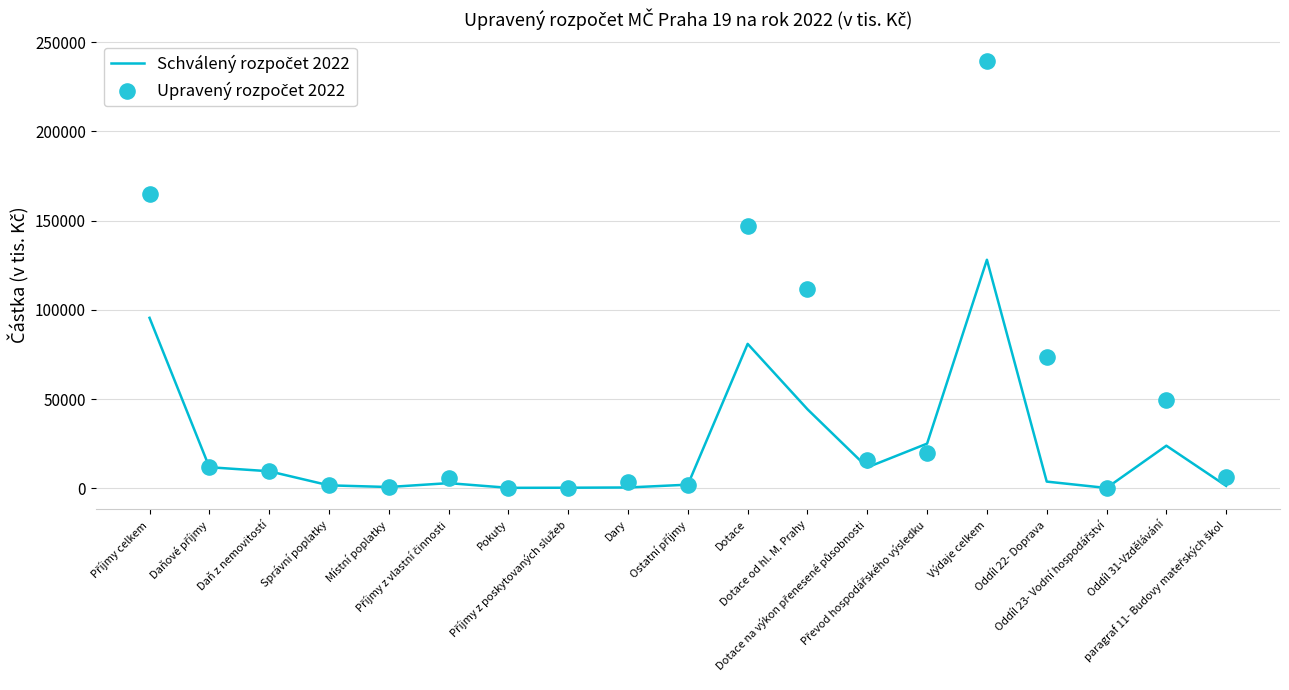

Is the value of Upravený rozpočet 2022 at Ostatní příjmy greater than the value of Schválený rozpočet 2022 at Správní poplatky?

Yes